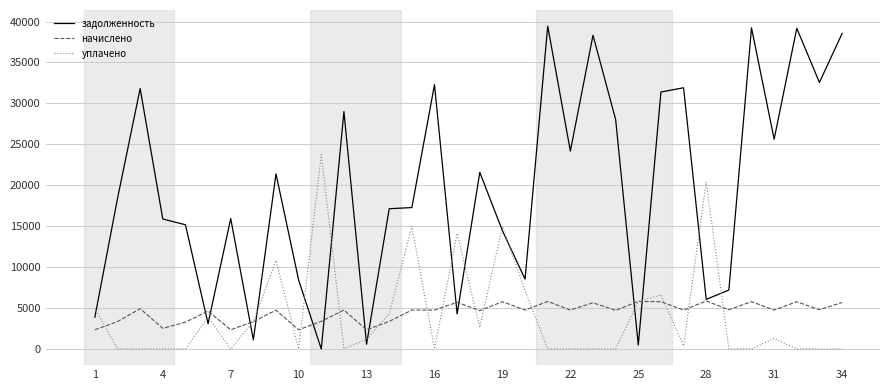

What is the highest value of the уплачено series?

23766.5